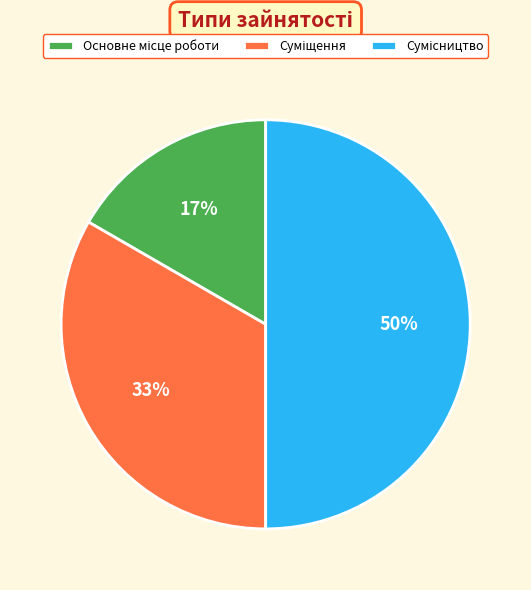

To the nearest percent, what is the difference between the largest and smallest slice percentages?

33%